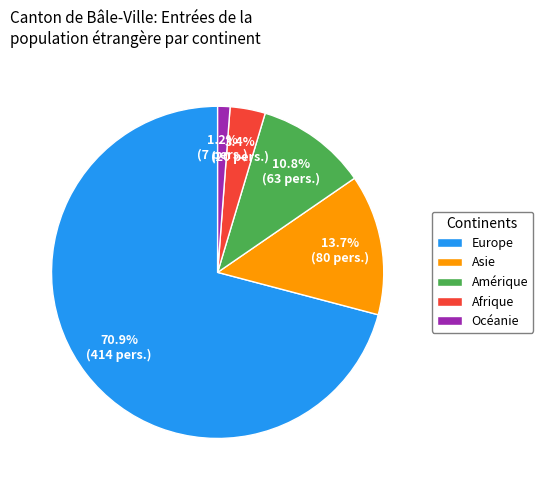

Is there a majority slice in this chart?

Yes